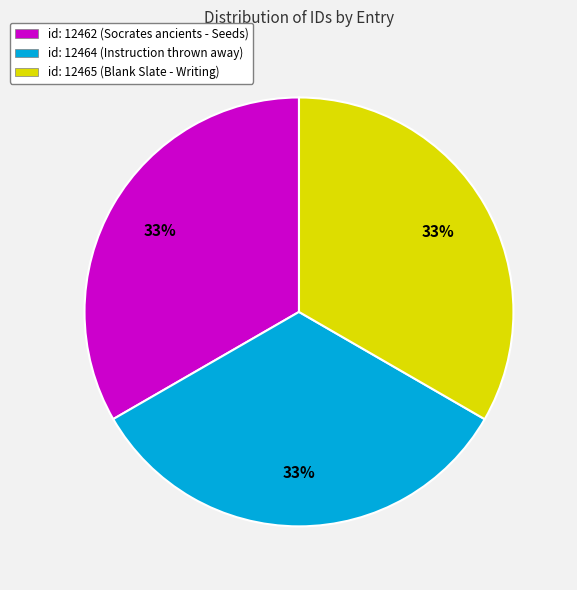

To the nearest percent, what is the combined percentage of id: 12464 (Instruction thrown away) and id: 12462 (Socrates ancients - Seeds)?

67%